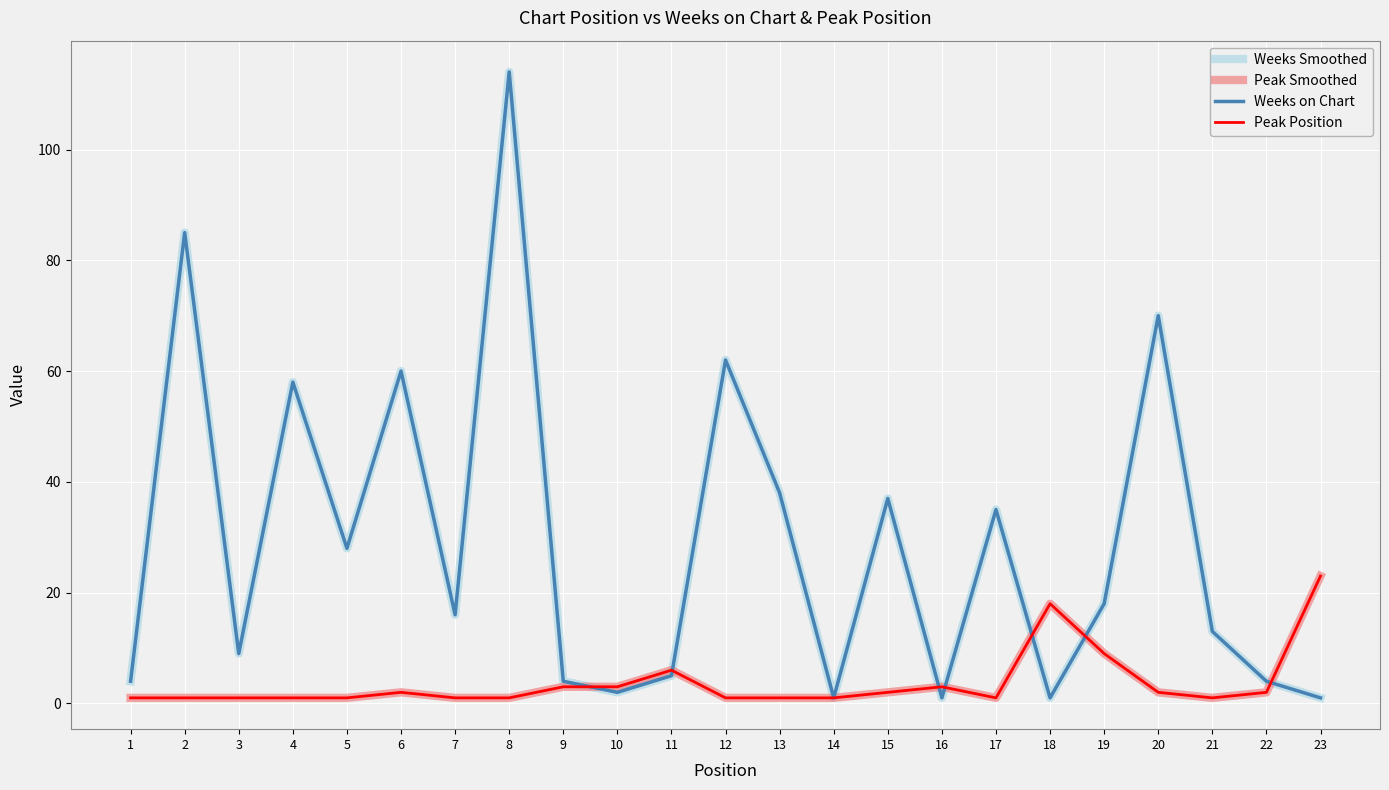

What is the spread (max minus min) of values at 1?

3